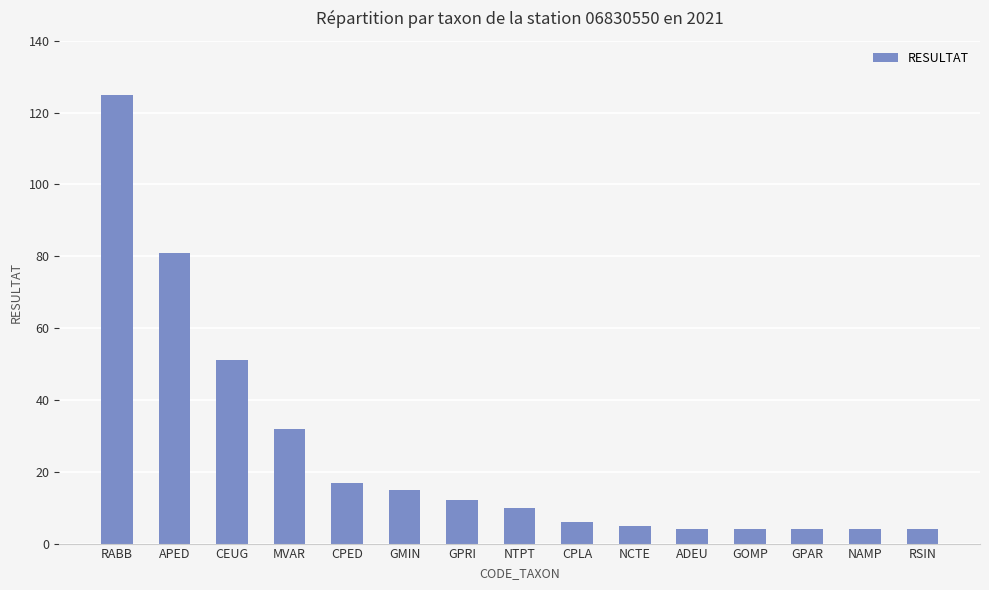

Which category has the highest value across all series?

RABB